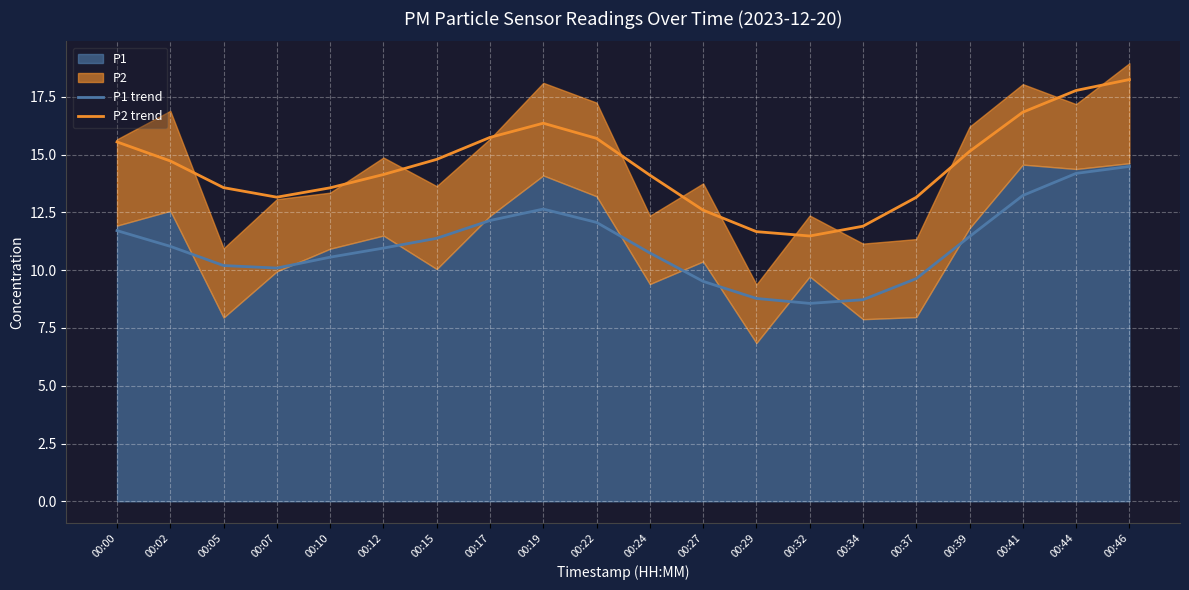

True or false: P1 trend and P2 trend cross at least once.

False